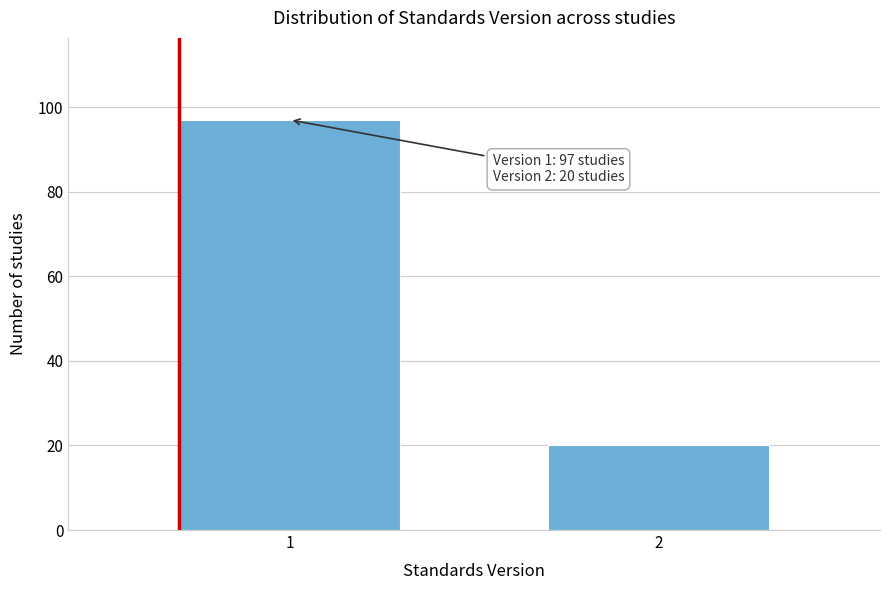

Reading left to right, extract all data points from this chart.

1=97	2=20